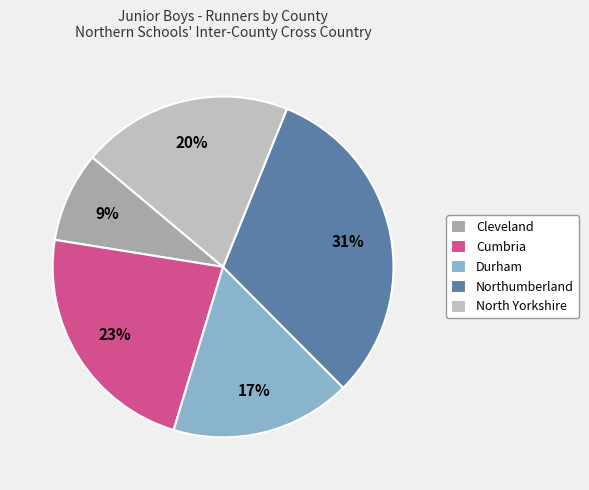

Do Northumberland and North Yorkshire together represent more than half of the pie?

Yes